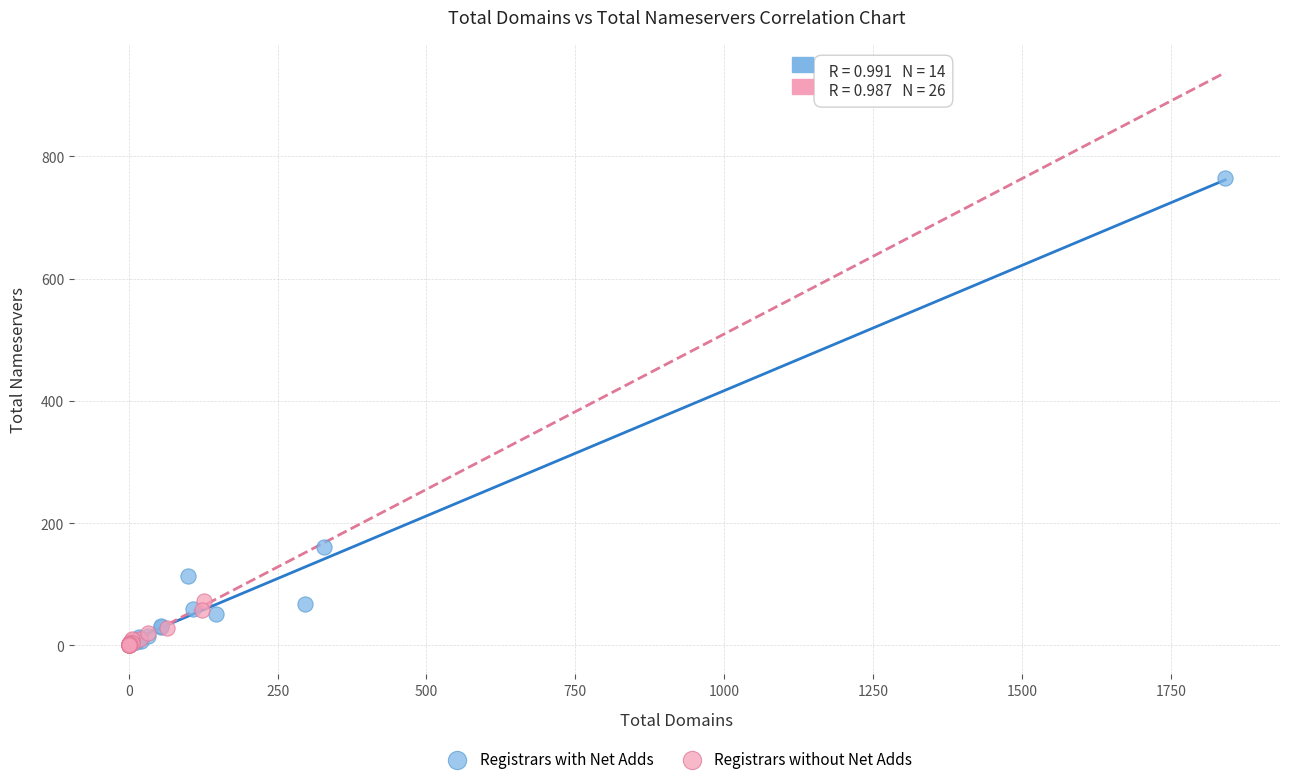

Which series has the widest spread of Y values?

Registrars with Net Adds